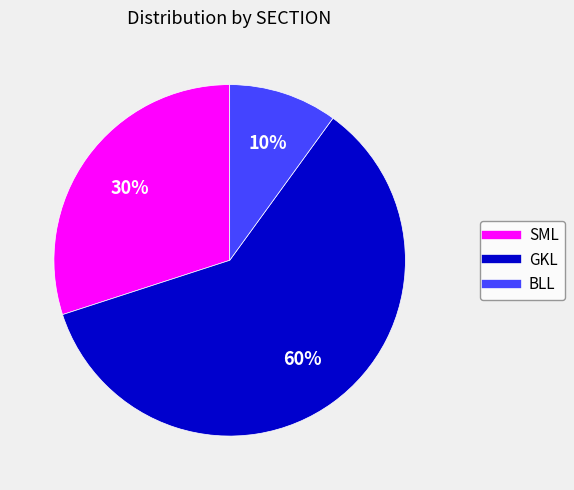

Count the number of slices in the pie.

3